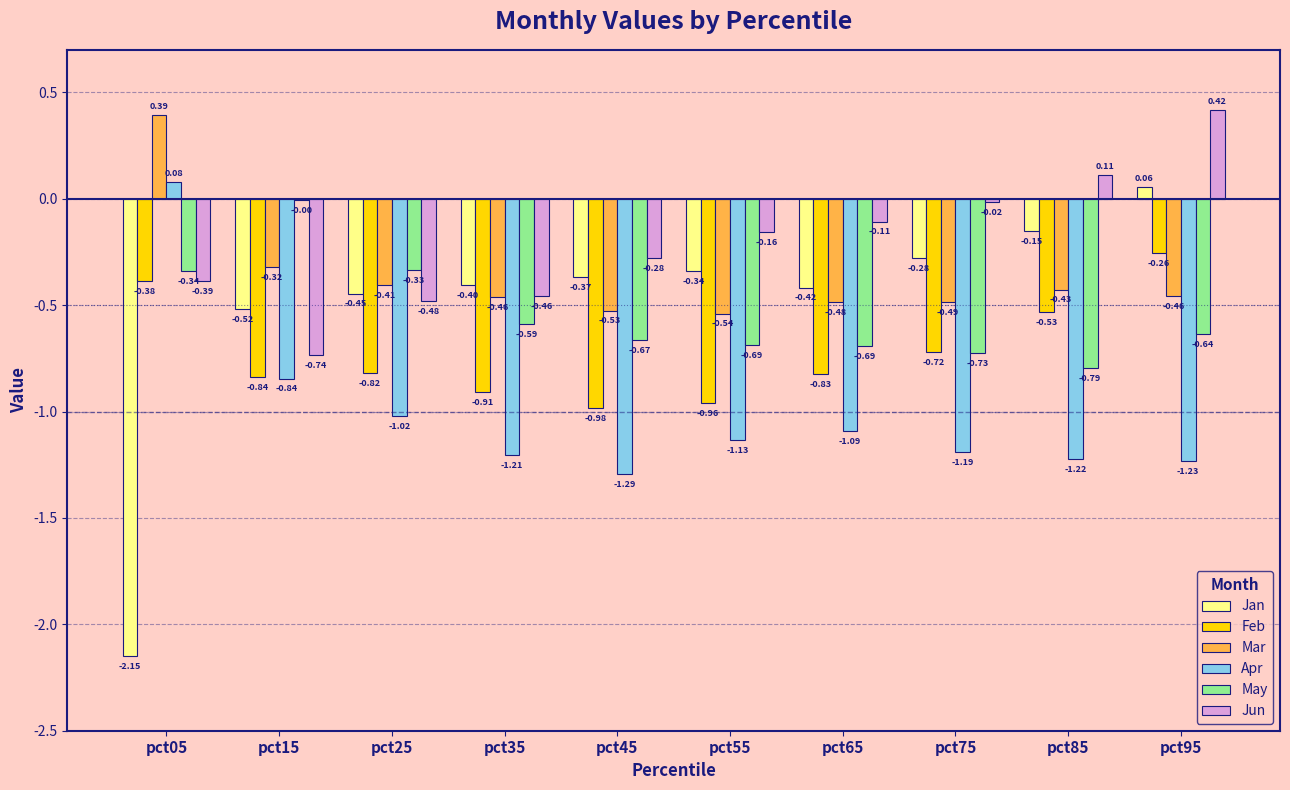

What is the spread (max minus min) of values at pct95?

1.6